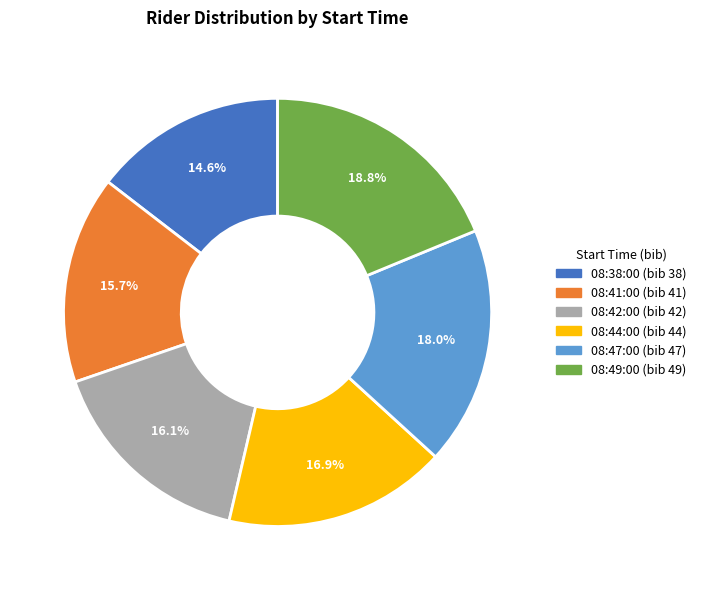

To the nearest percent, what percentage of the pie is 08:42:00?

16%